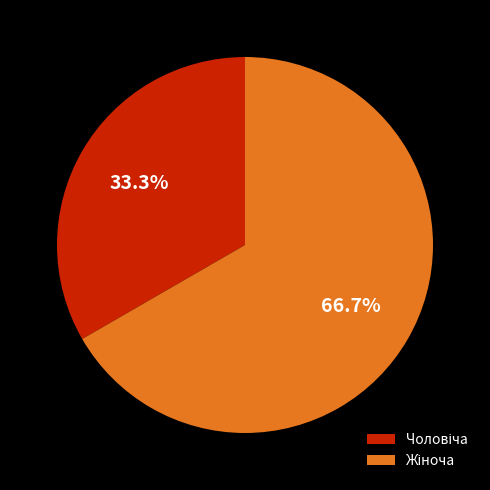

Is there a majority slice in this chart?

Yes